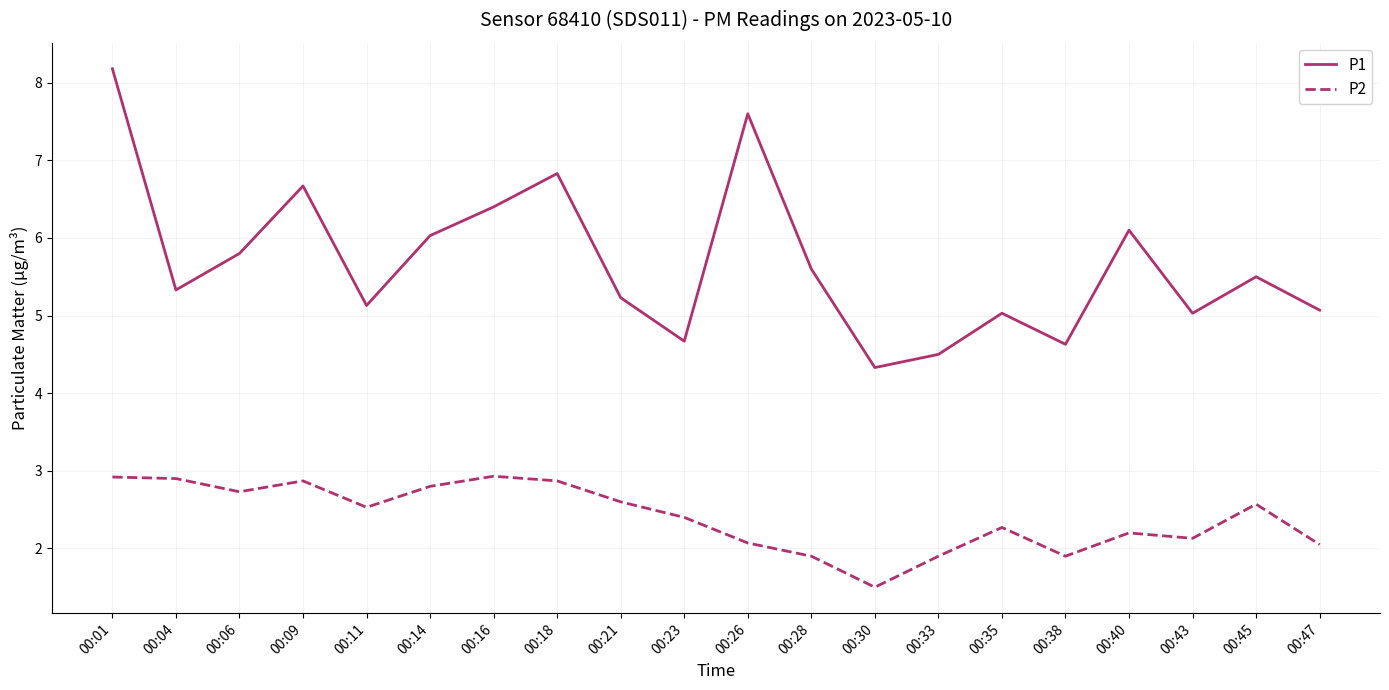

List the series in order of their overall mean, lowest first.

P2, P1